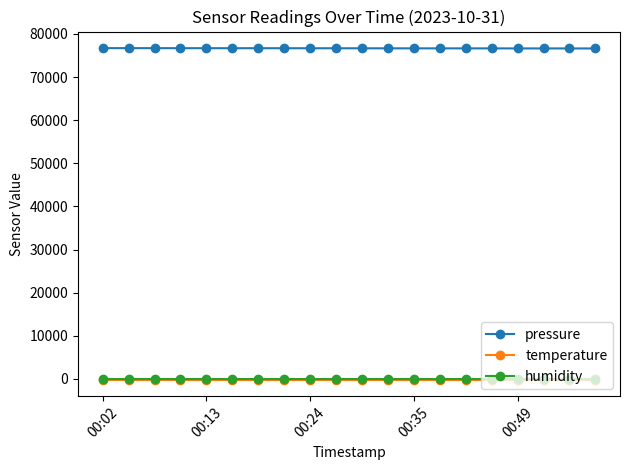

True or false: temperature and pressure intersect in this chart.

False